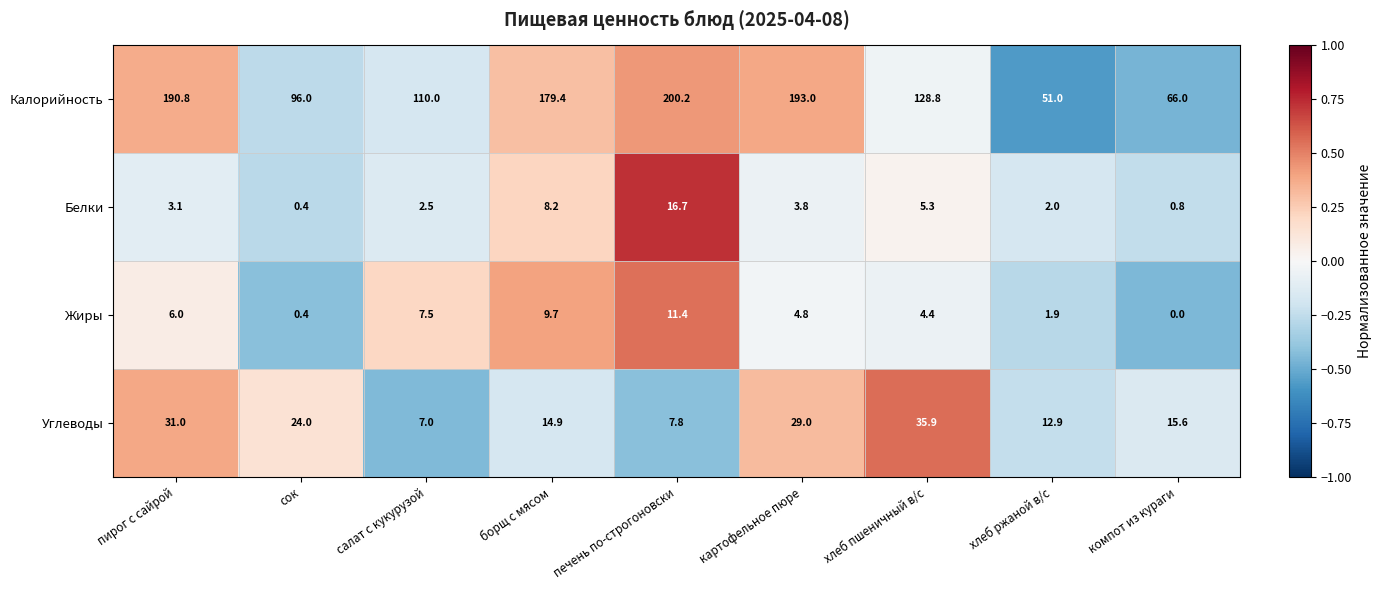

The value of Белки at салат с кукурузой is 2.5. True or false?

True